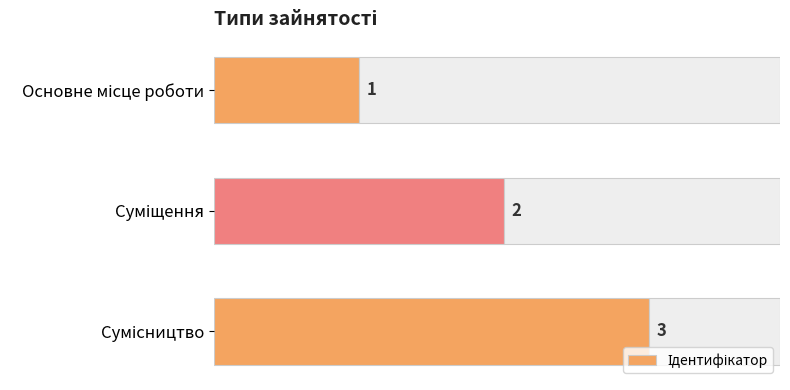

What is the sum of the values at Сумісництво and Основне місце роботи?

4